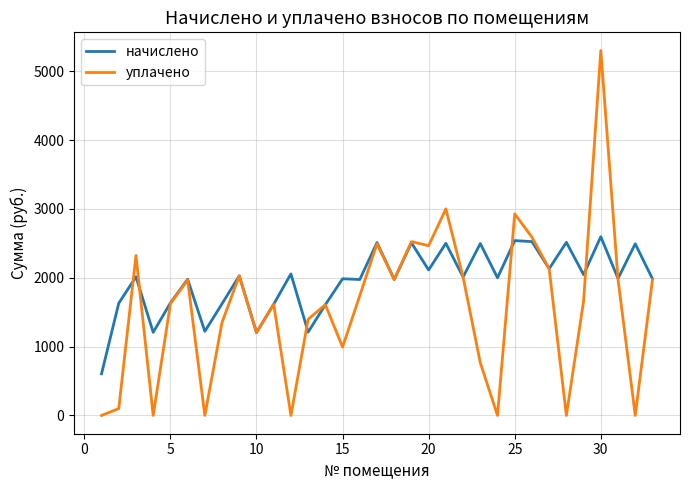

How many lines are shown in the chart?

2